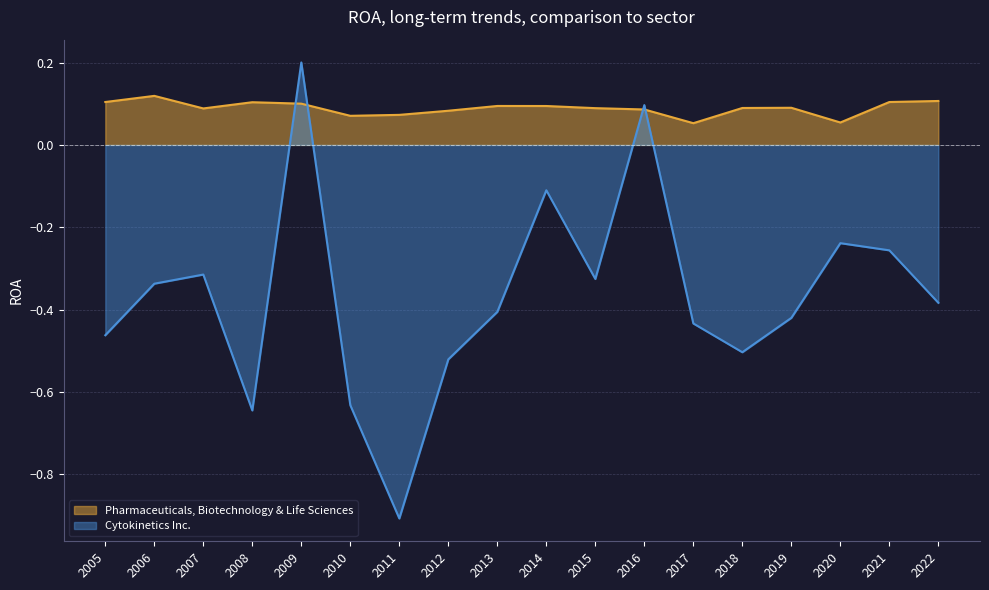

Does the chart display data point markers on the line(s)?

No